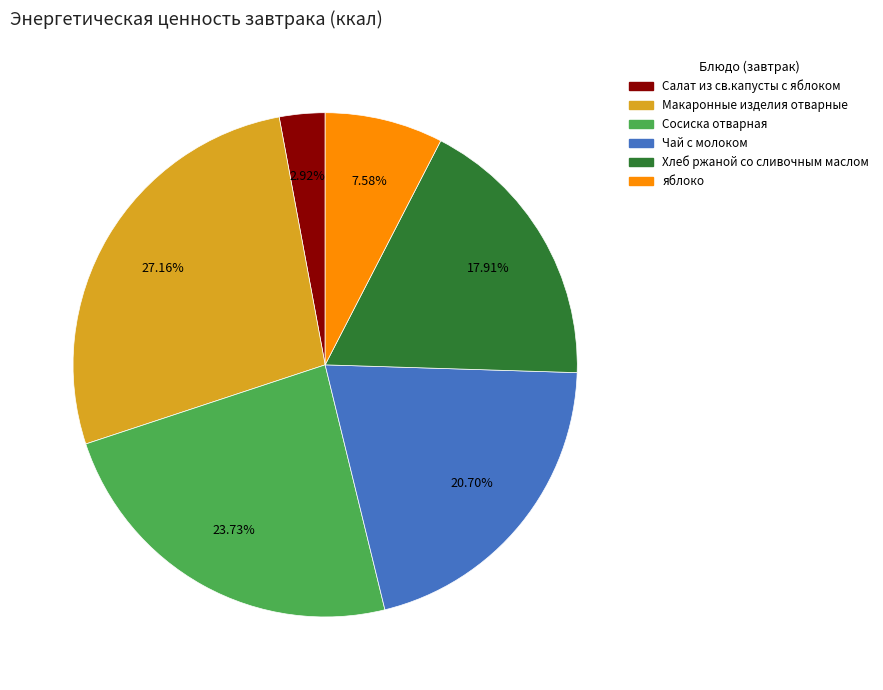

Which category has the biggest portion of the pie?

Макаронные изделия отварные